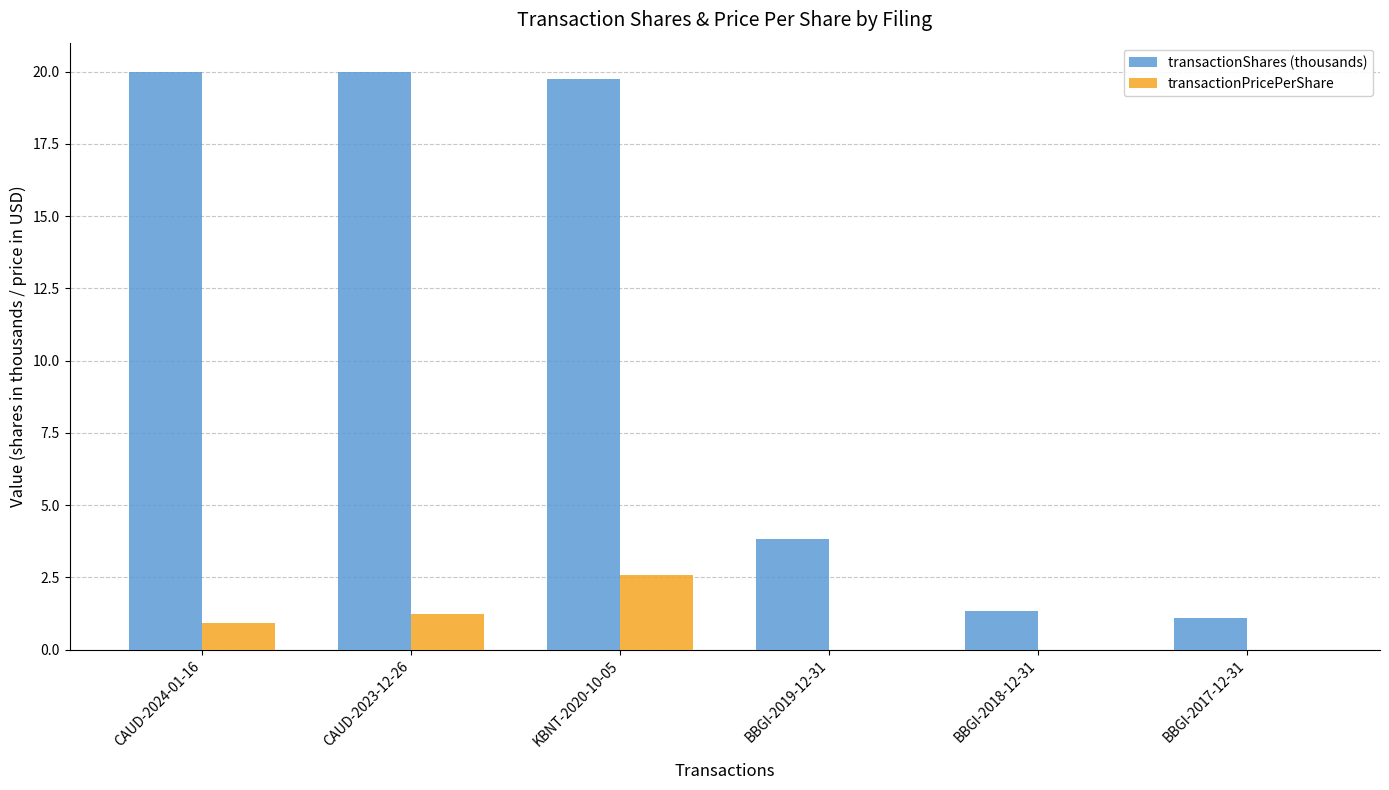

What is the highest value of the transactionPricePerShare series?

2.6